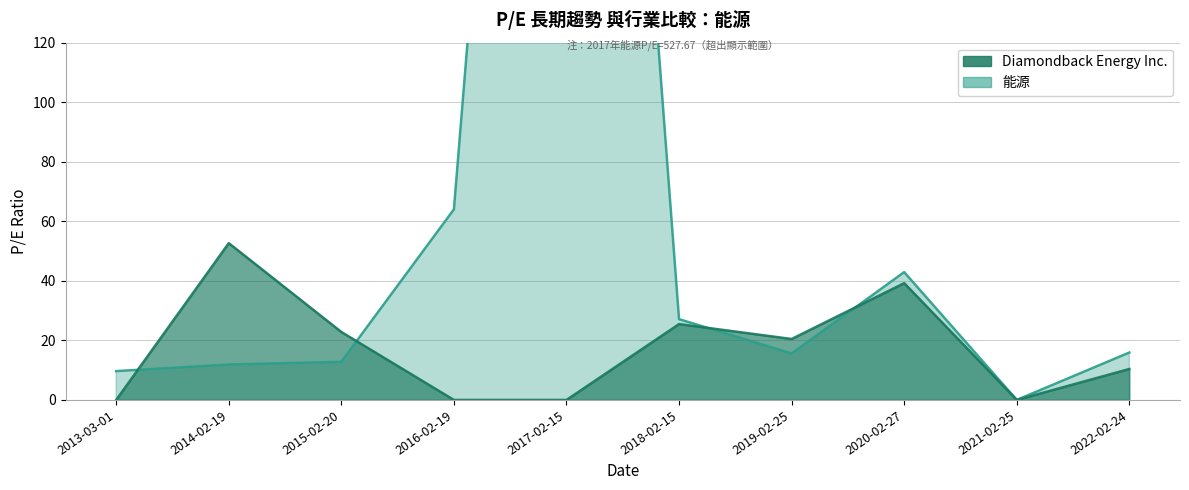

Which label corresponds to the largest value in the chart?

2017-02-15